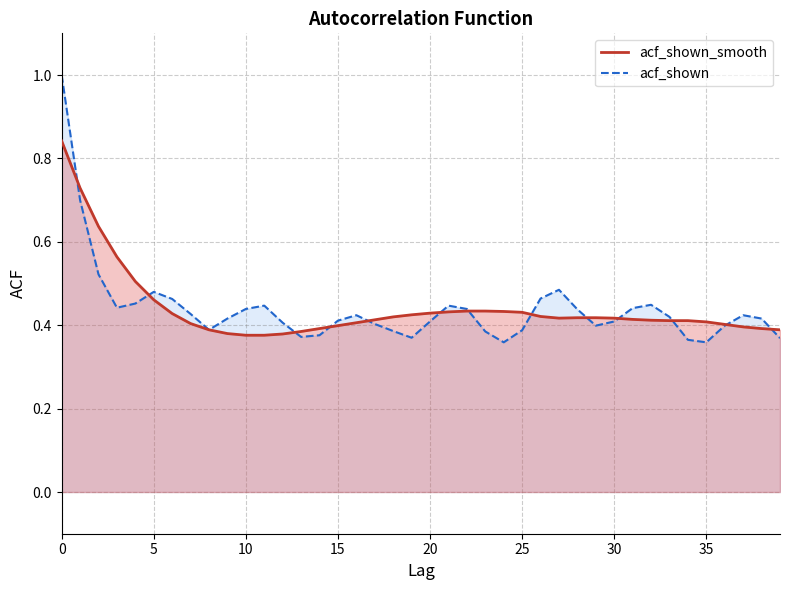

True or false: acf_shown_smooth has a value of 0.2 at 11.

False